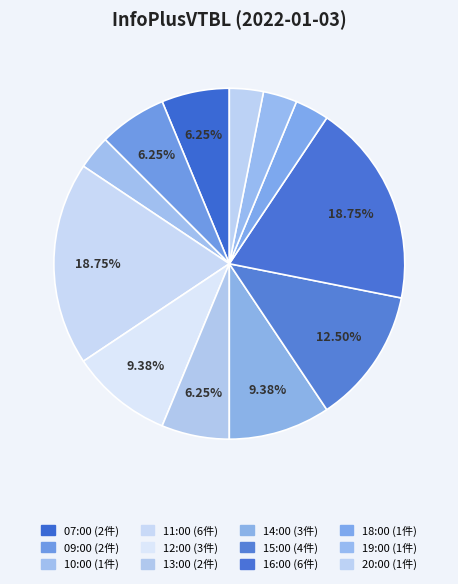

To the nearest percent, what is the combined percentage of 13:00 and 14:00?

16%